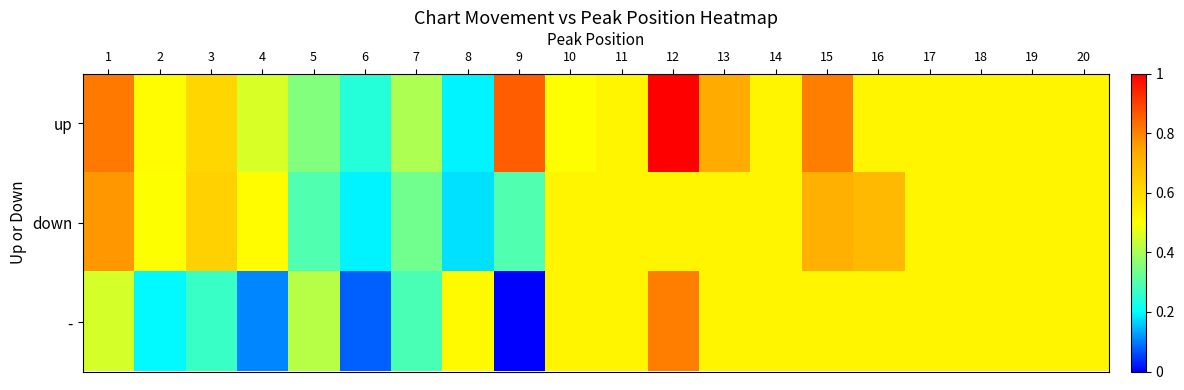

Which series has the largest range (max minus min)?

up